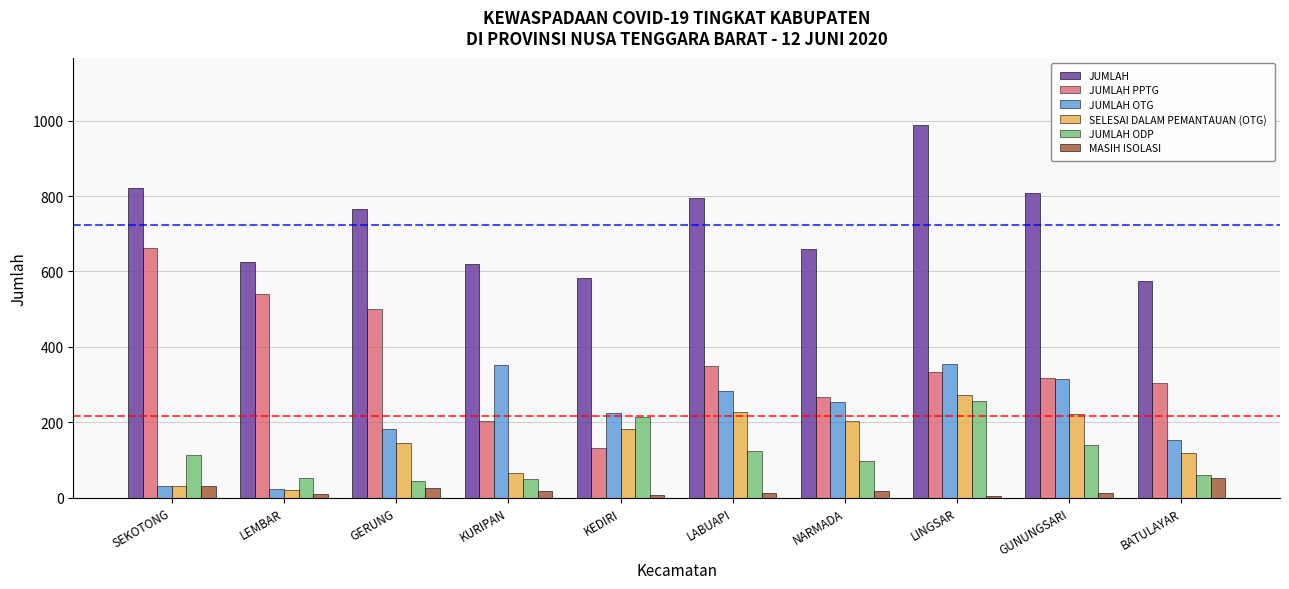

What is the label of the 10th bar from the right?

SEKOTONG